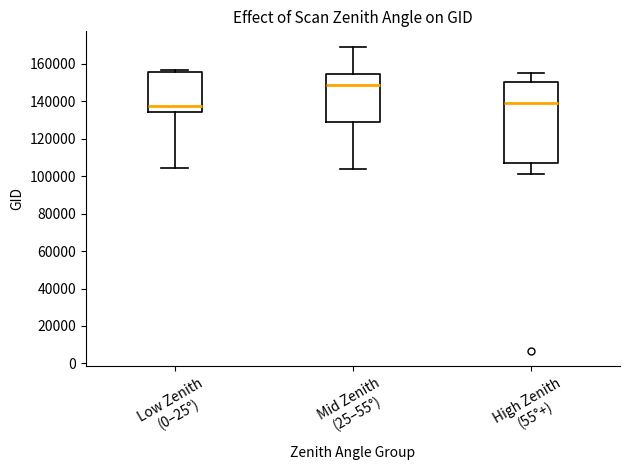

Where does the upper whisker of the box for High Zenith (55°+) end on the y-axis? The values are not printed on the chart, so give them approximately, as read against the axis.

154000